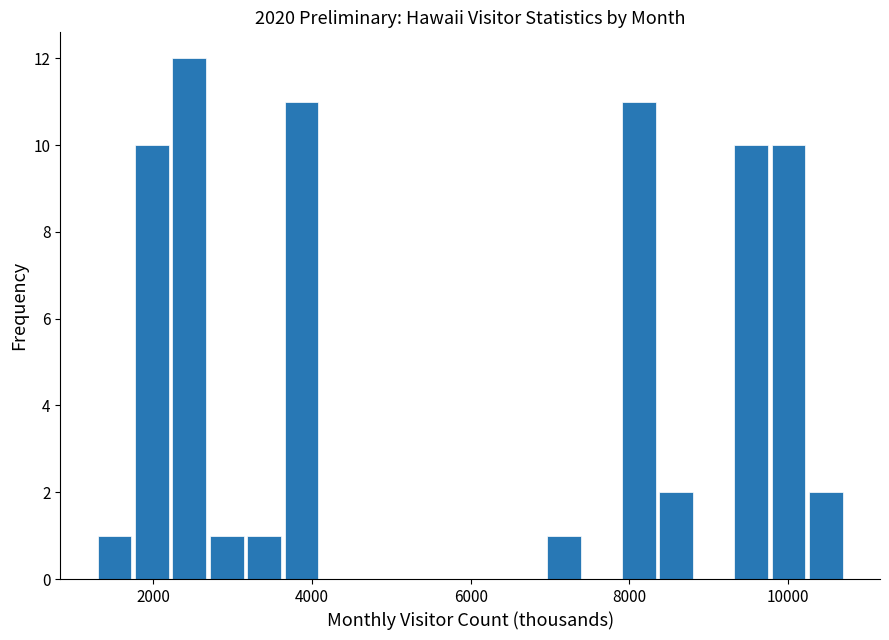

Around what value on the x-axis is the tallest bar? Give the approximate position of its centre, as read against the axis.

2400